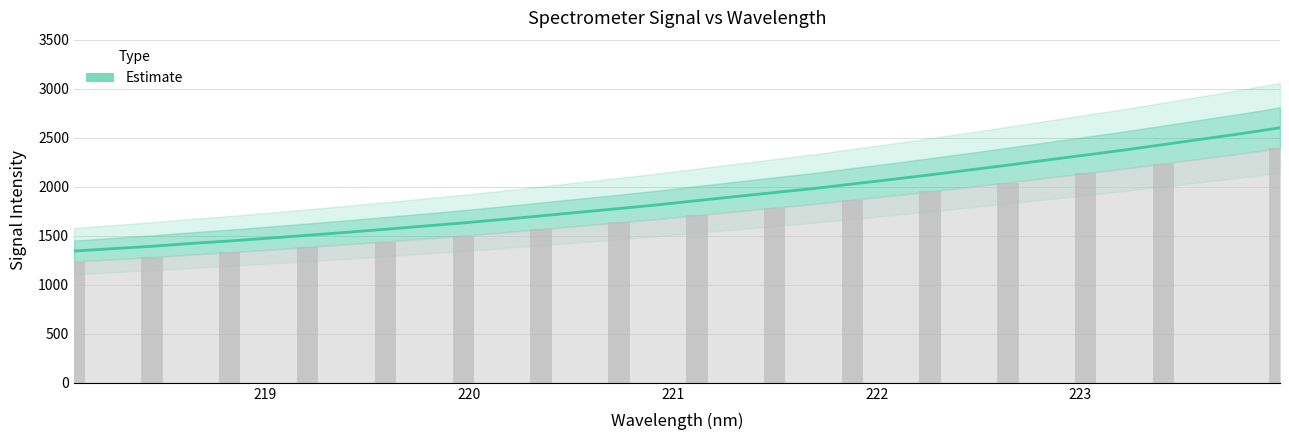

Count the number of data series in this chart.

1